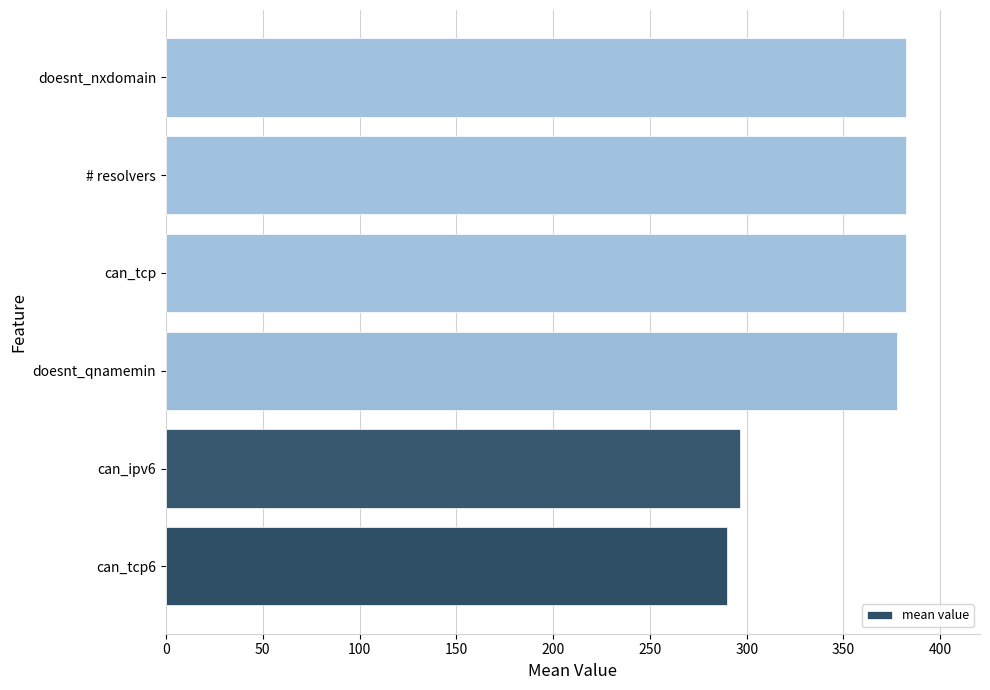

What is the greatest value displayed?

382.3